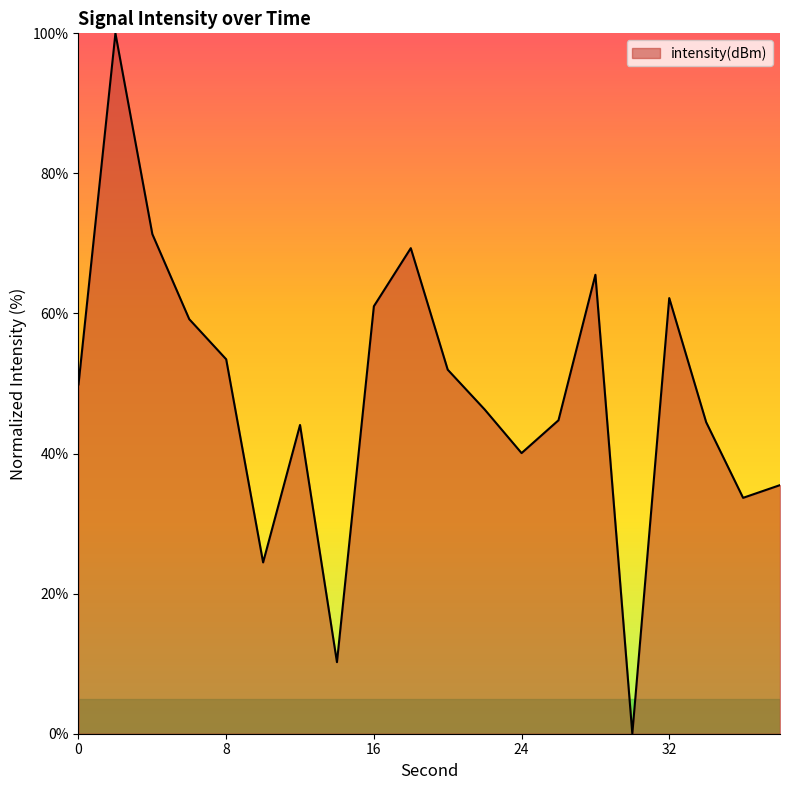

What is the difference between the maximum and minimum values?

100.0